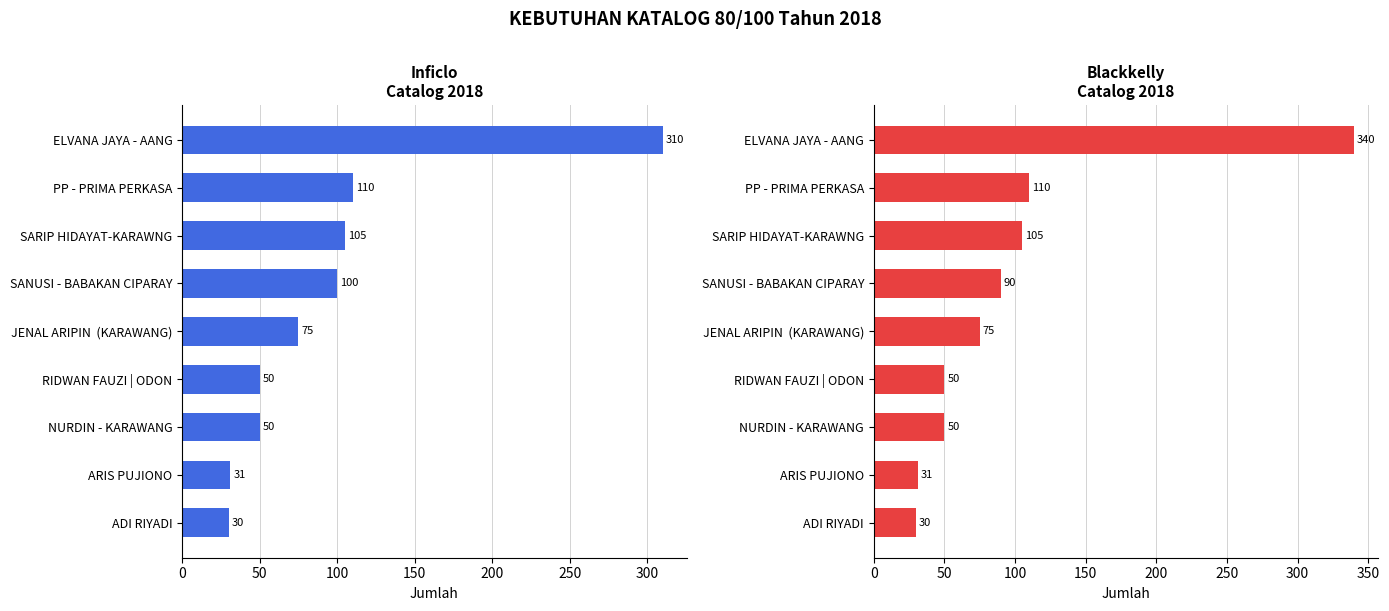

What is the difference between the maximum and second lowest values in the Inficlo series?

279